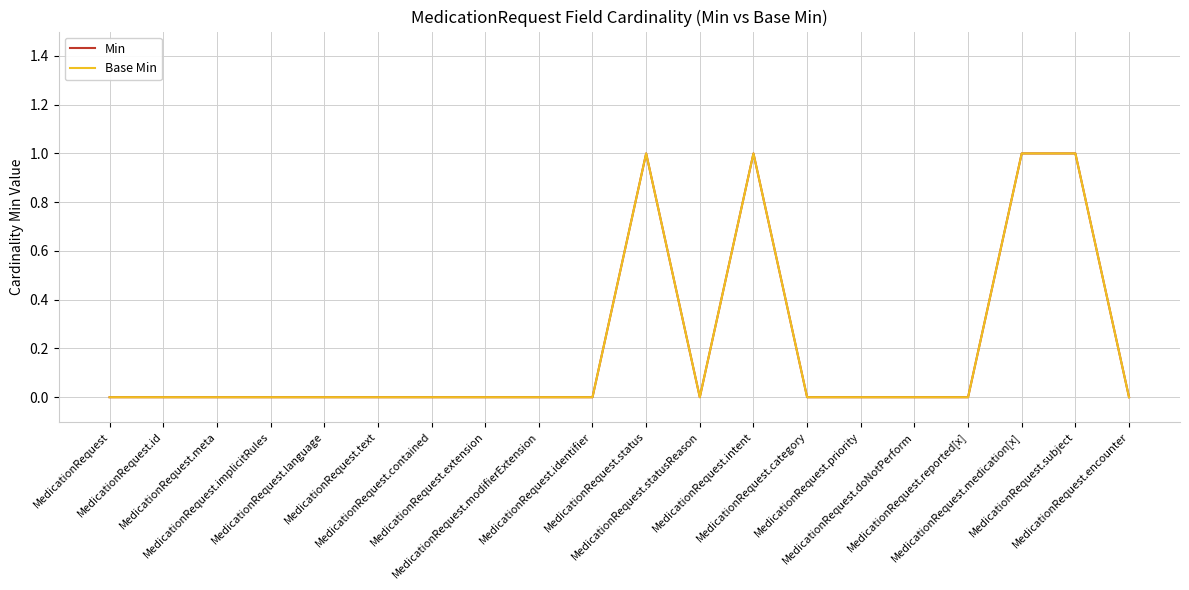

At which category does Base Min reach its first local peak?

MedicationRequest.status